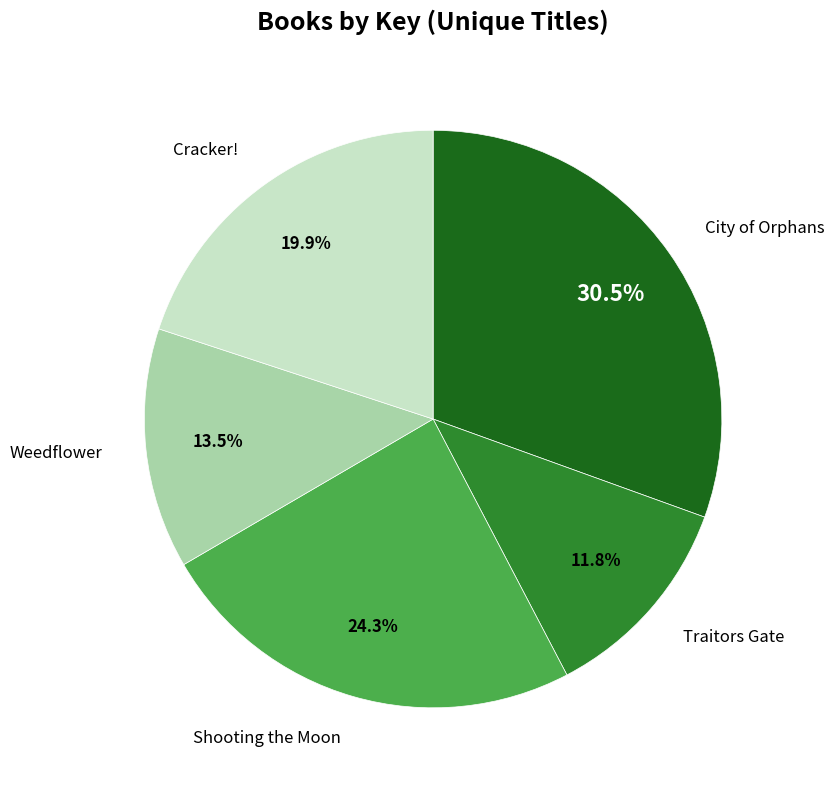

Is there a majority slice in this chart?

No